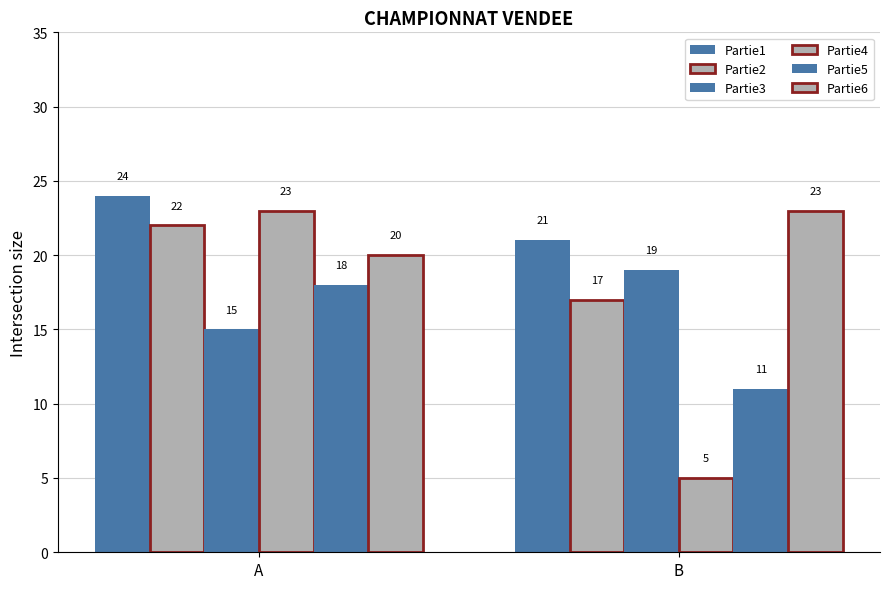

What is the minimum value shown in the chart?

5